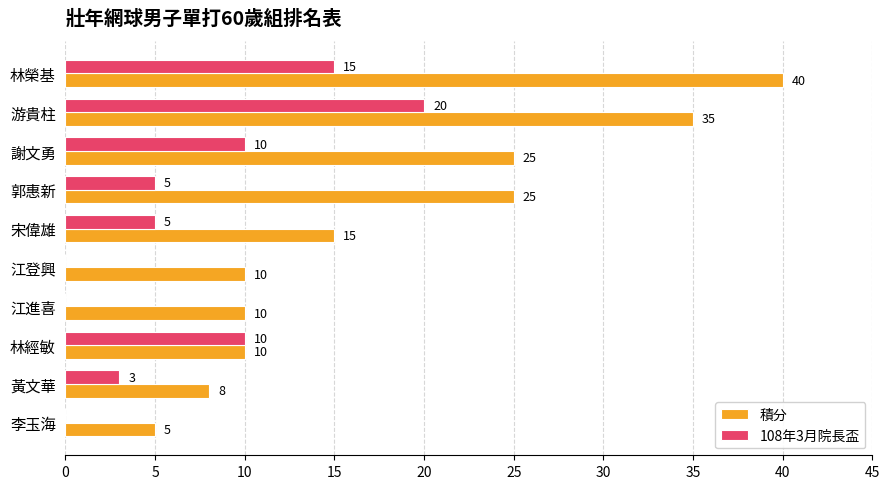

How many series are shown in this chart?

2